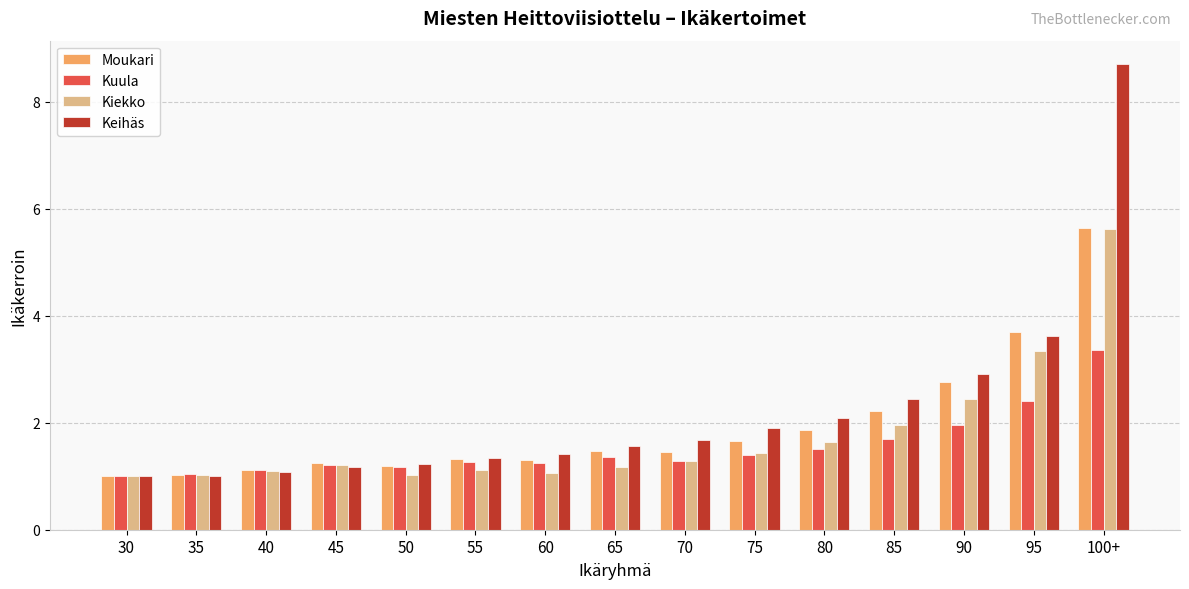

How many distinct data groups are displayed?

4